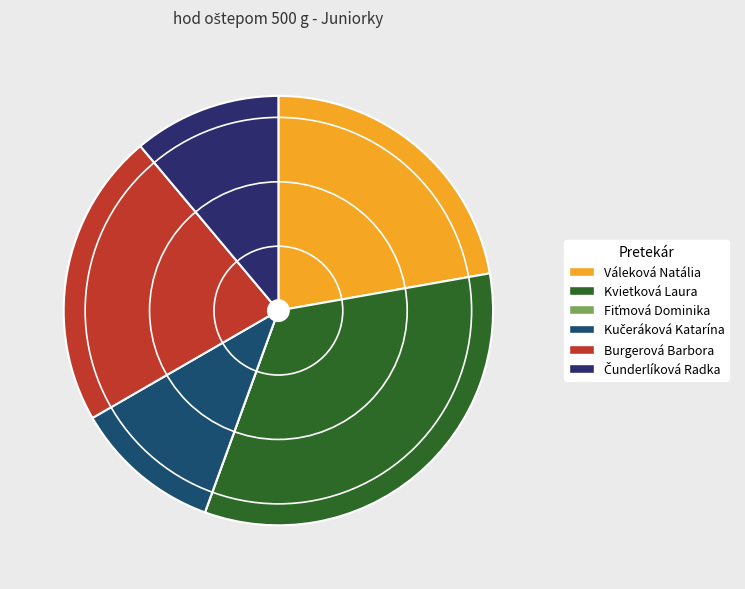

To the nearest percent, what is the difference between the Kvietková Laura and Fiťmová Dominika slice percentages?

33%